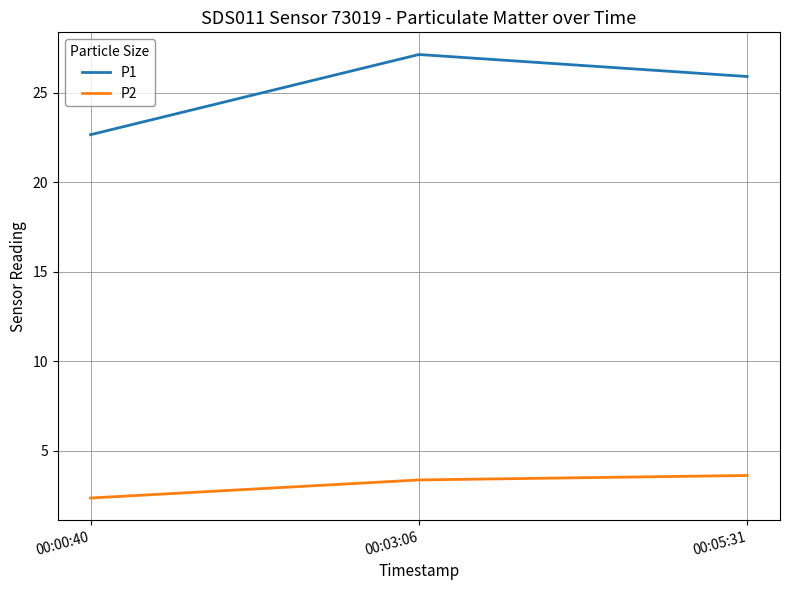

What is the difference between the maximum and second lowest values in the P1 series?

1.2